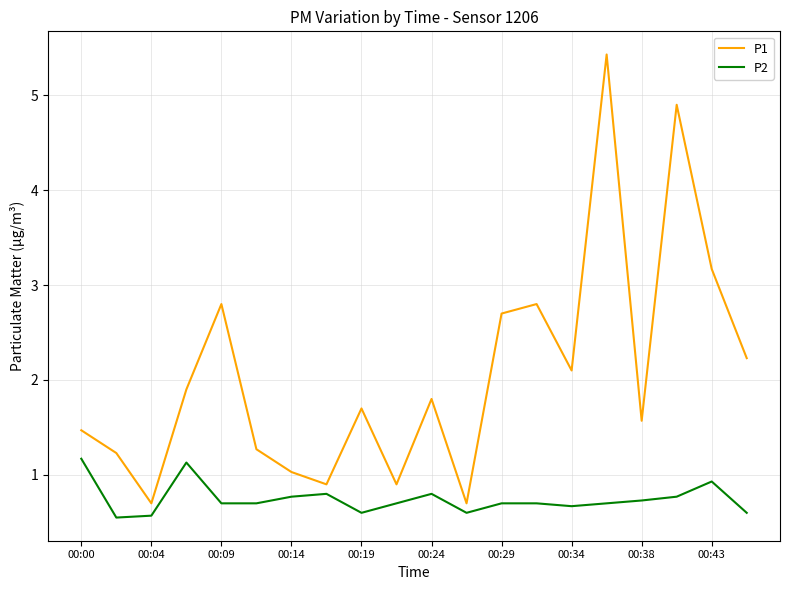

Does the chart display data point markers on the line(s)?

No